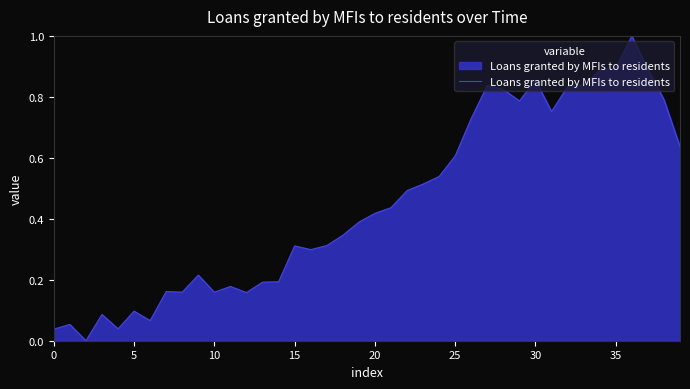

What is the greatest value displayed?

1.0